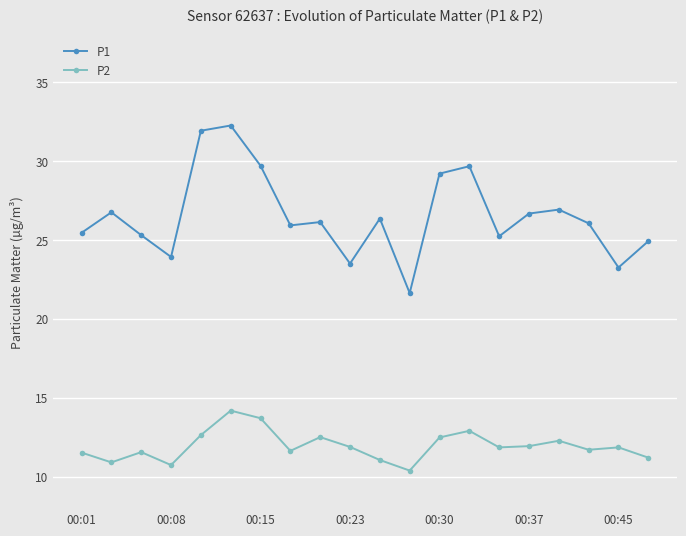

Rank the series by their maximum value, from lowest to highest.

P2, P1